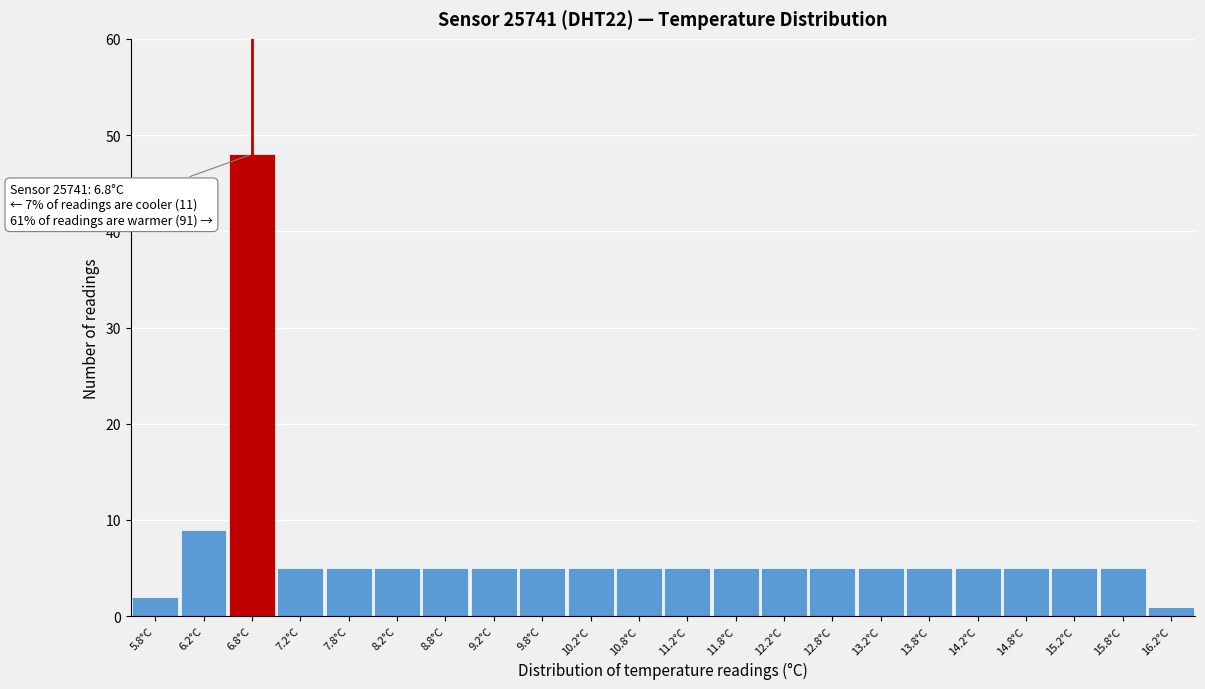

Which range on the x-axis has the tallest bar?

6.5 to 7.0